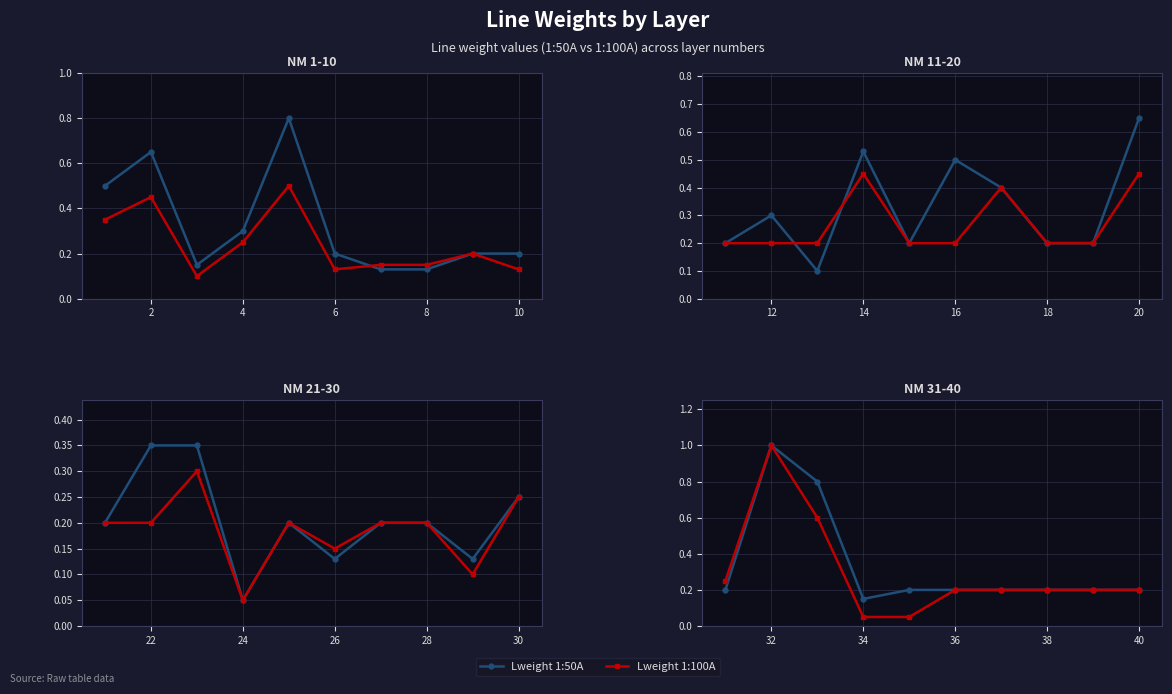

At how many categories does at least one series exceed 0?

10